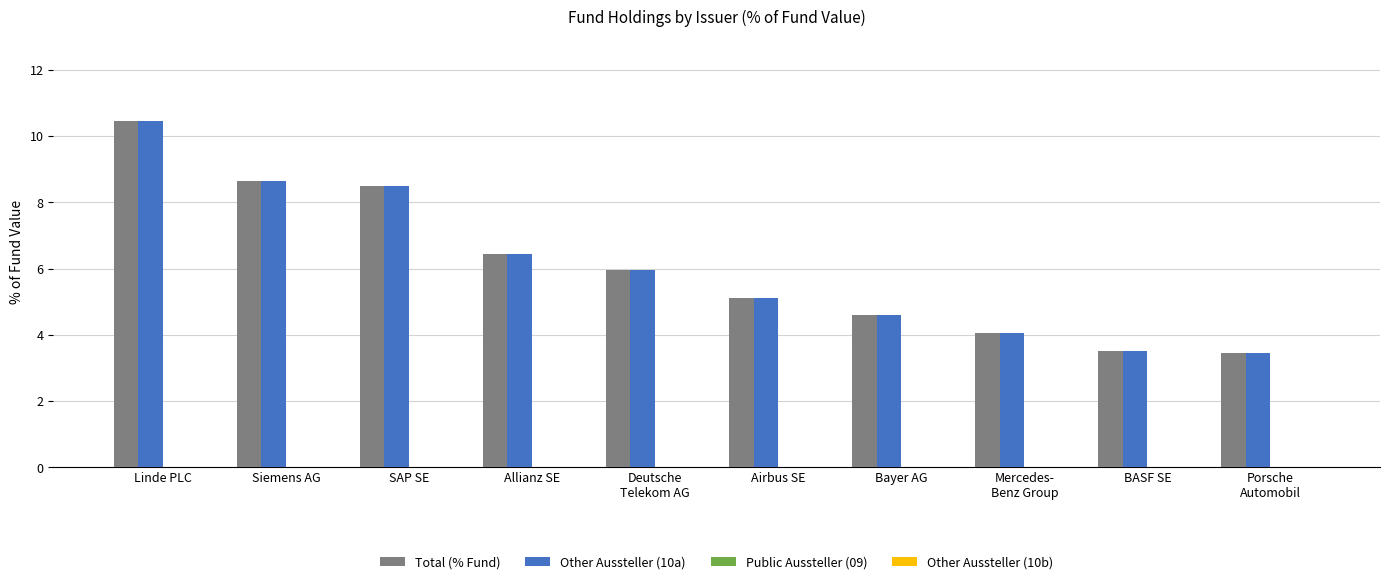

What is the label of the 3rd bar from the left?

SAP SE